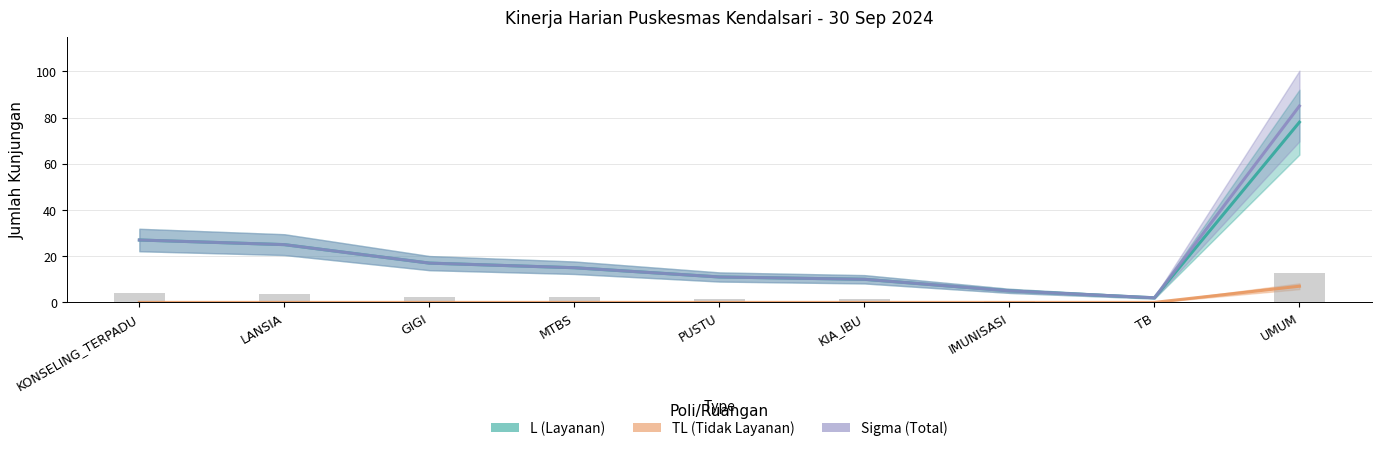

At which category does the chart reach its peak across all series?

UMUM